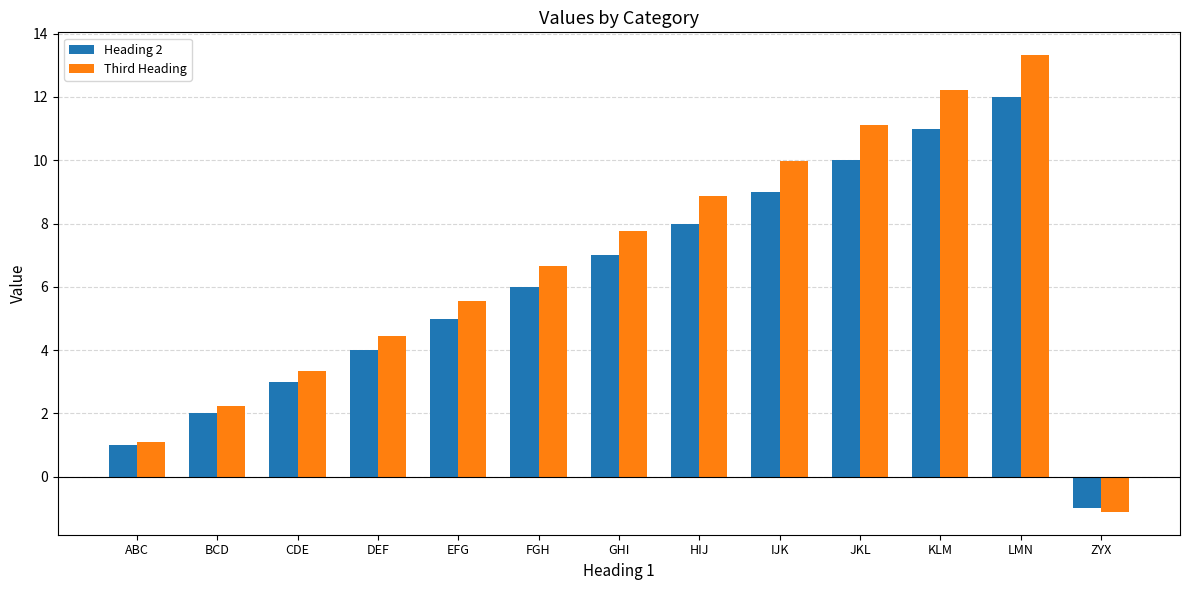

The Heading 2 series shows 11.0 at KLM. True or false?

True